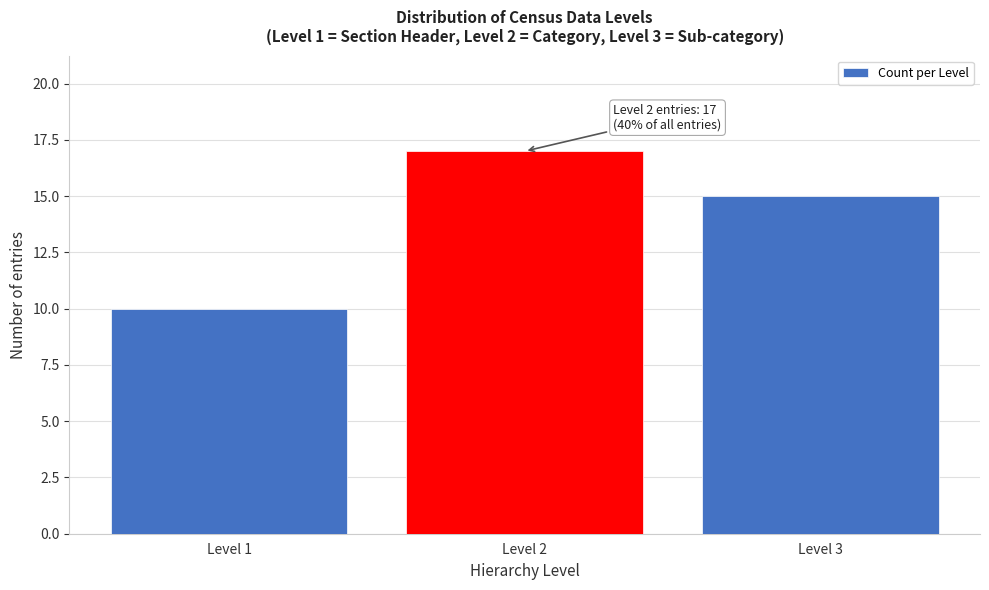

Reading left to right, transcribe all the data shown in this chart.

10	17	15